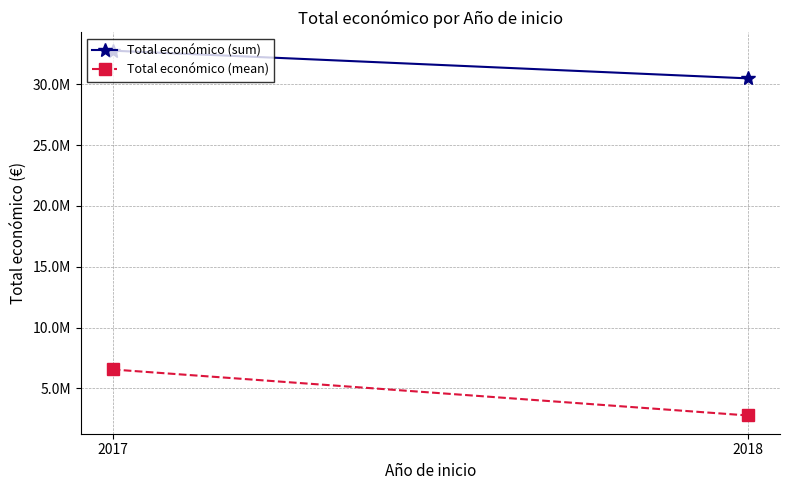

Is it true that Total económico (mean) equals 2770560.9 at 2018?

True